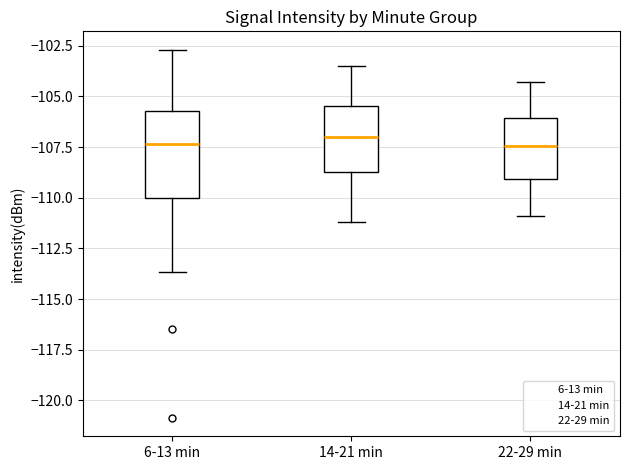

Where is the lower edge of the box for 6-13 min on the y-axis? The values are not printed on the chart, so give them approximately, as read against the axis.

-110.0